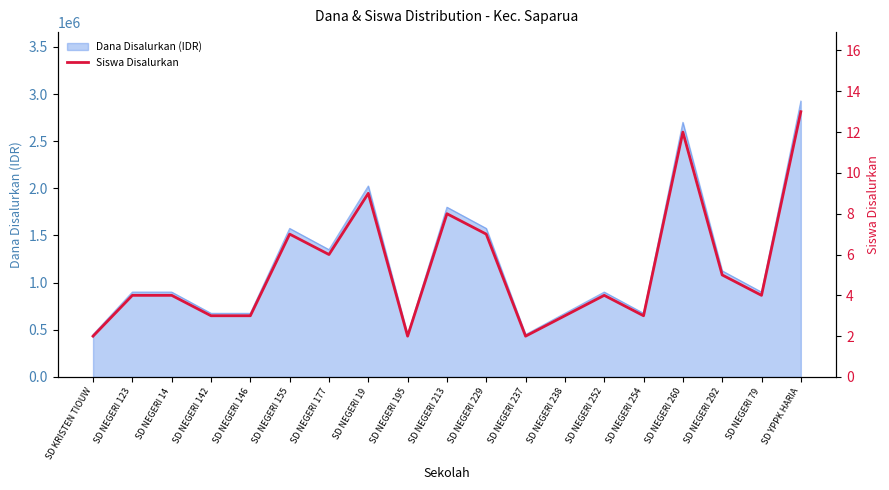

Where does the data first go above 4?

SD NEGERI 155